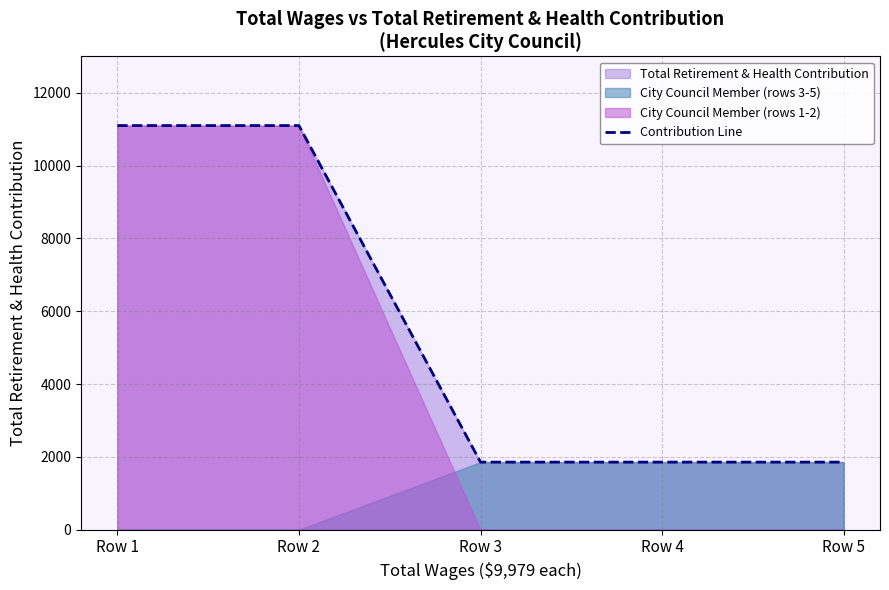

What is the greatest value displayed?

11102